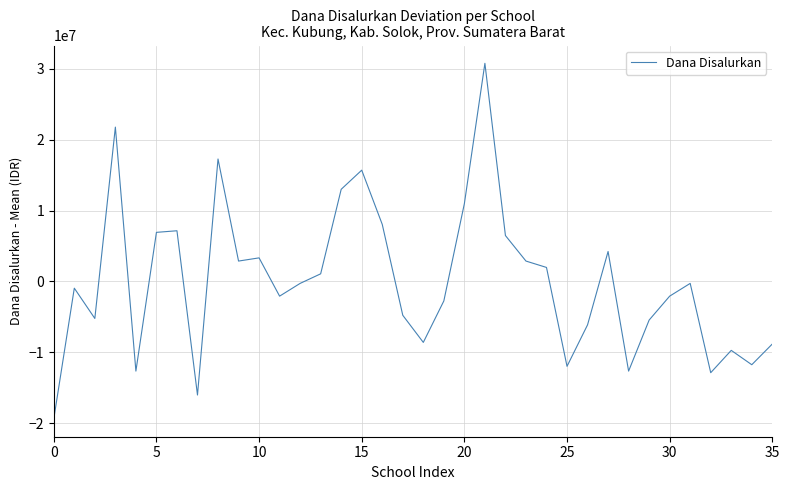

What is the minimum value shown in the chart?

-19400000